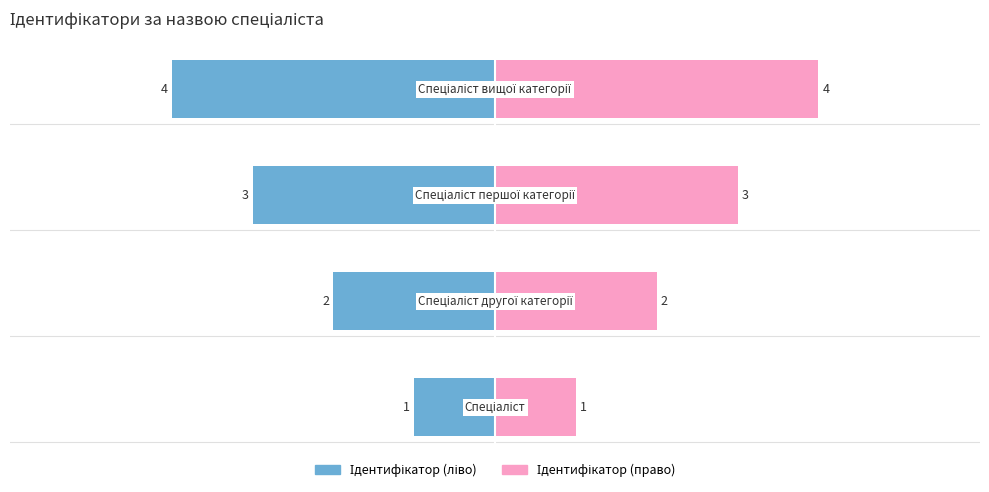

Which has a higher value, Спеціаліст or Спеціаліст другої категорії?

Спеціаліст другої категорії